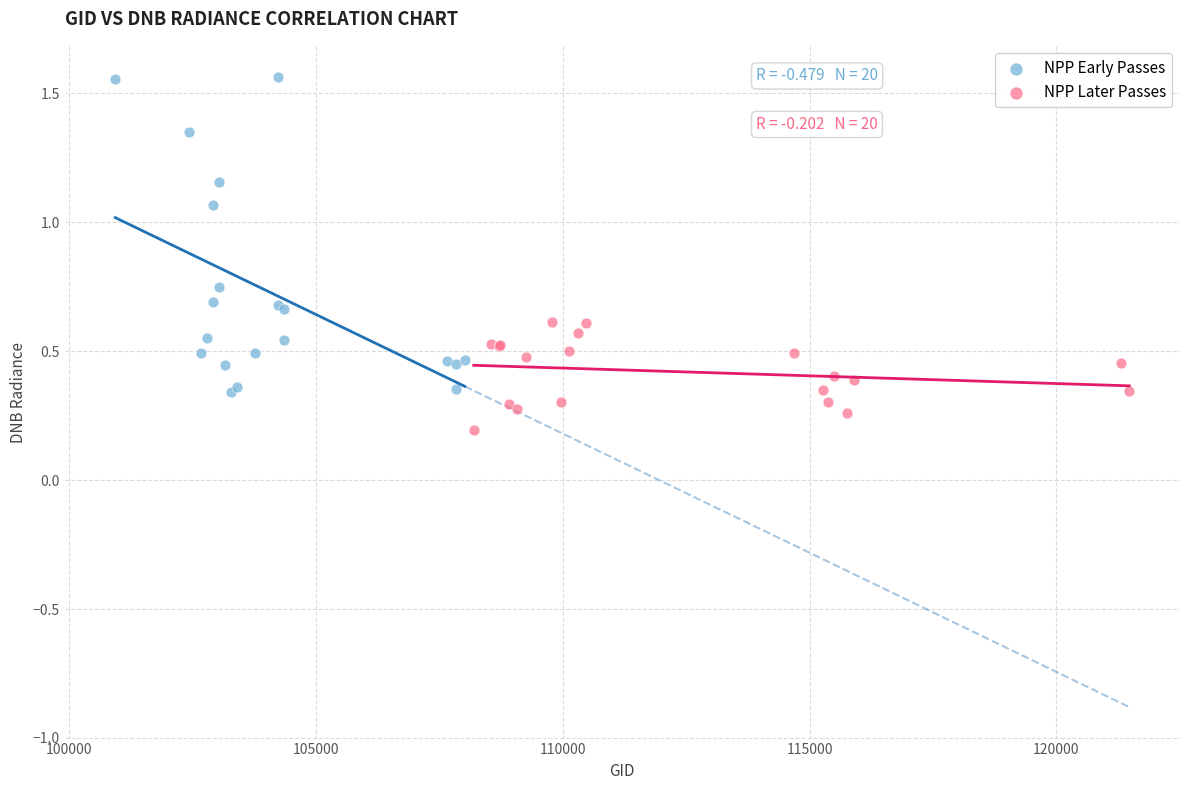

What are all the series names shown in the legend?

NPP Early Passes, NPP Later Passes